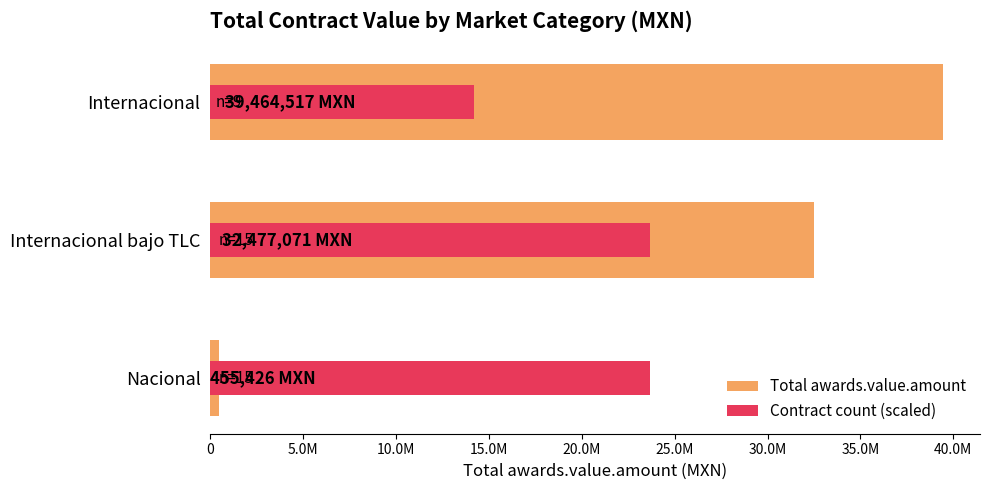

What is the sum of all Contract count (scaled) values?

61564646.4